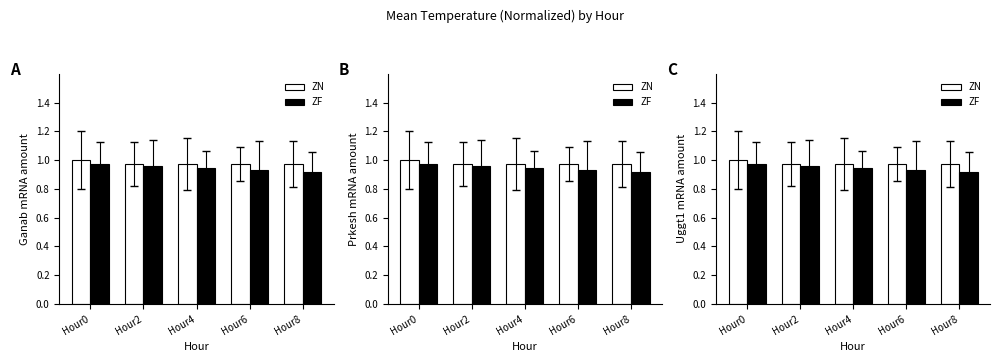

Reading left to right, what are all the values shown in this chart?

ZN: 1.0	1.0	1.0	1.0	1.0
ZF: 1.0	1.0	0.9	0.9	0.9